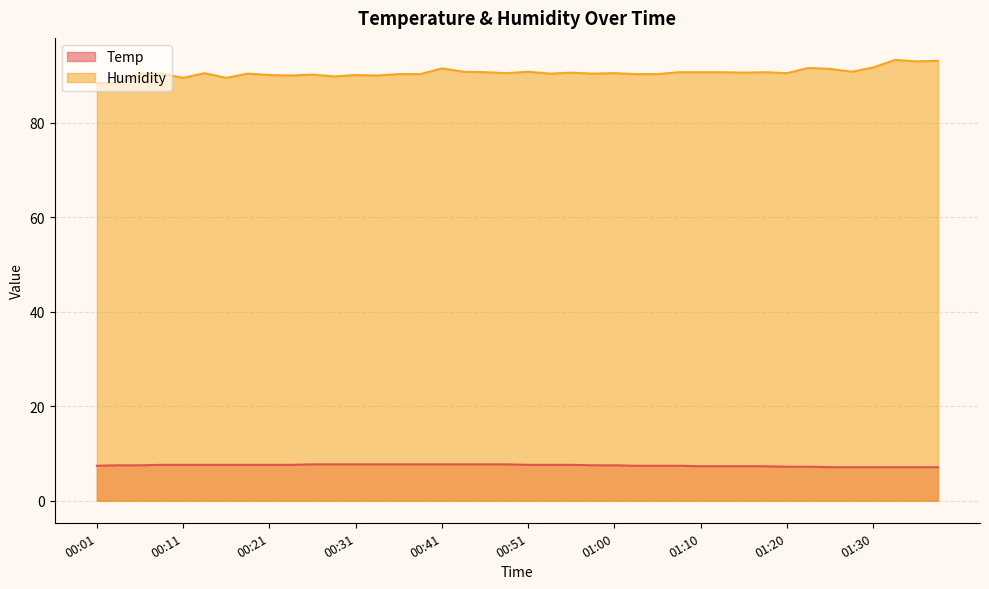

What are all the series names shown in the legend?

Temp, Humidity